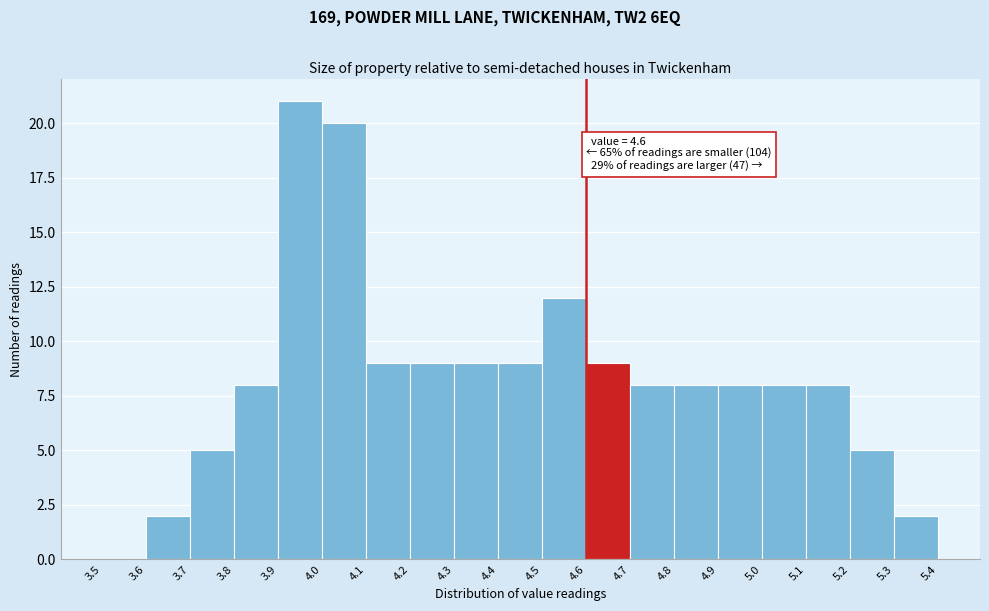

Which range on the x-axis has the tallest bar?

3.9 to 4.0